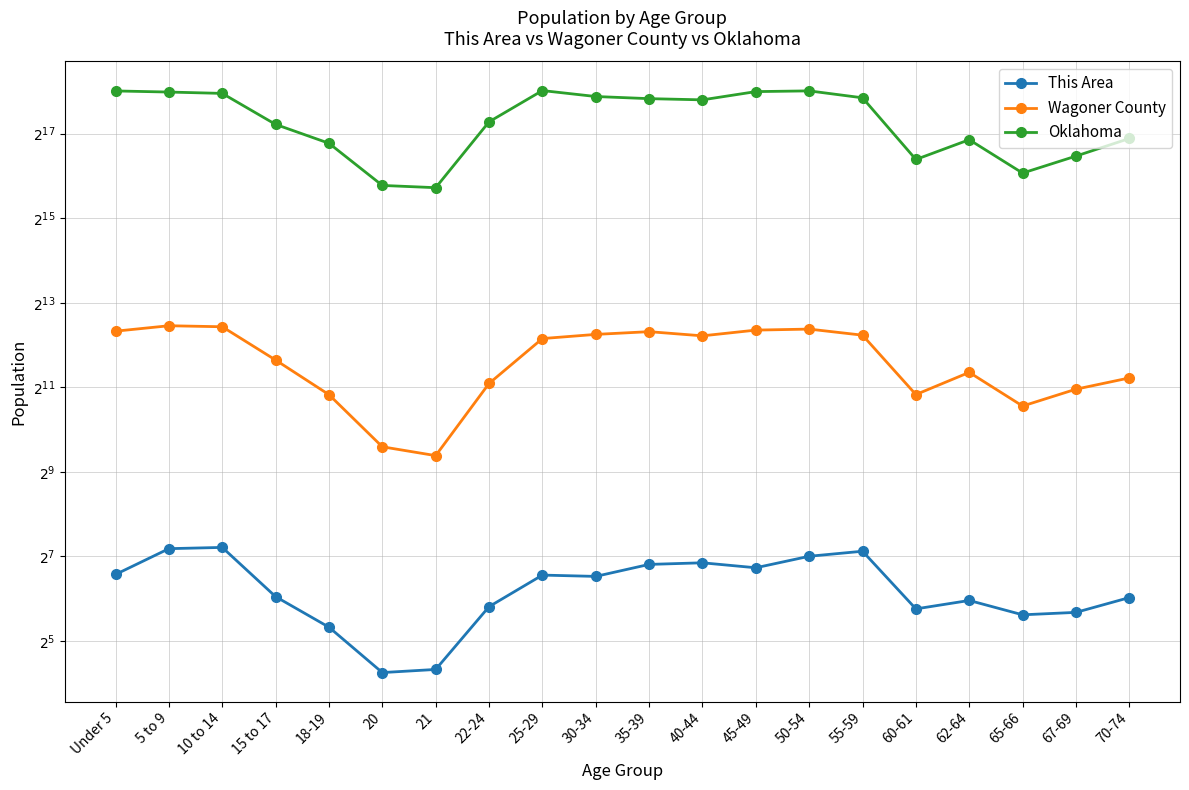

True or false: Wagoner County and This Area intersect in this chart.

False